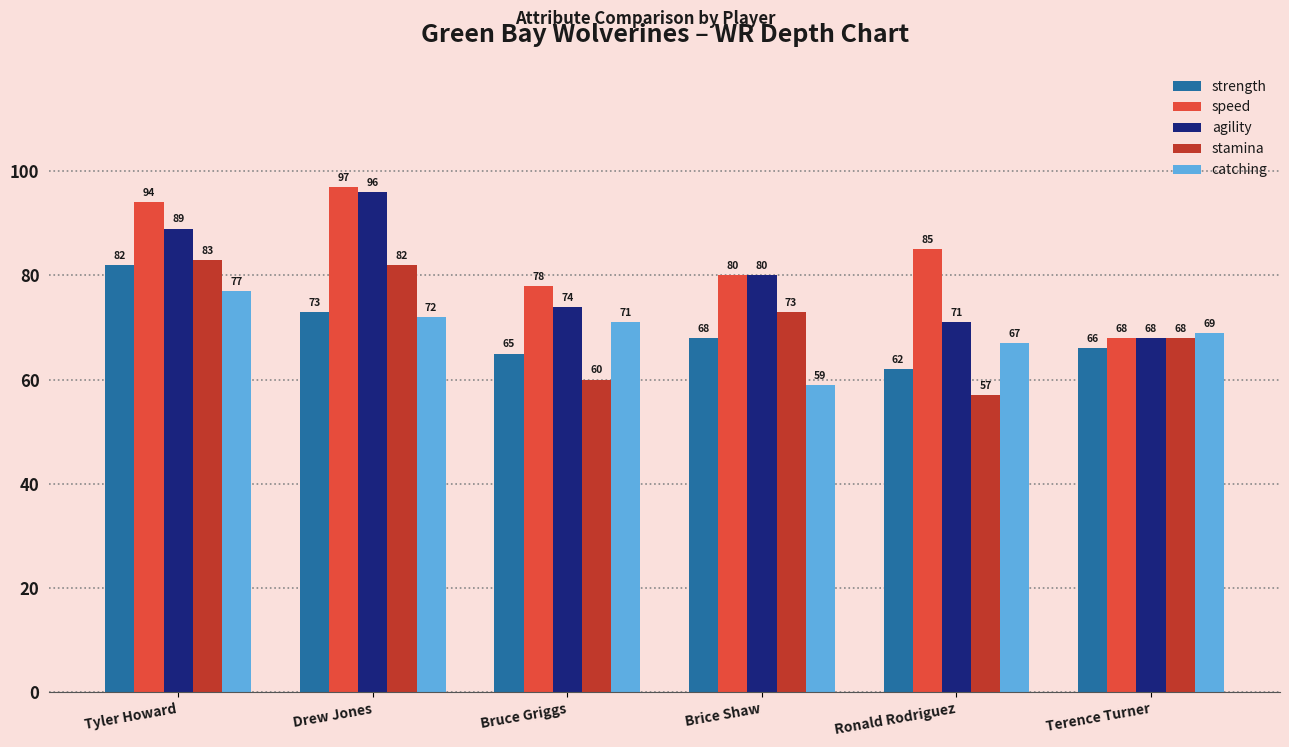

Which label corresponds to the largest value in the chart?

Drew Jones